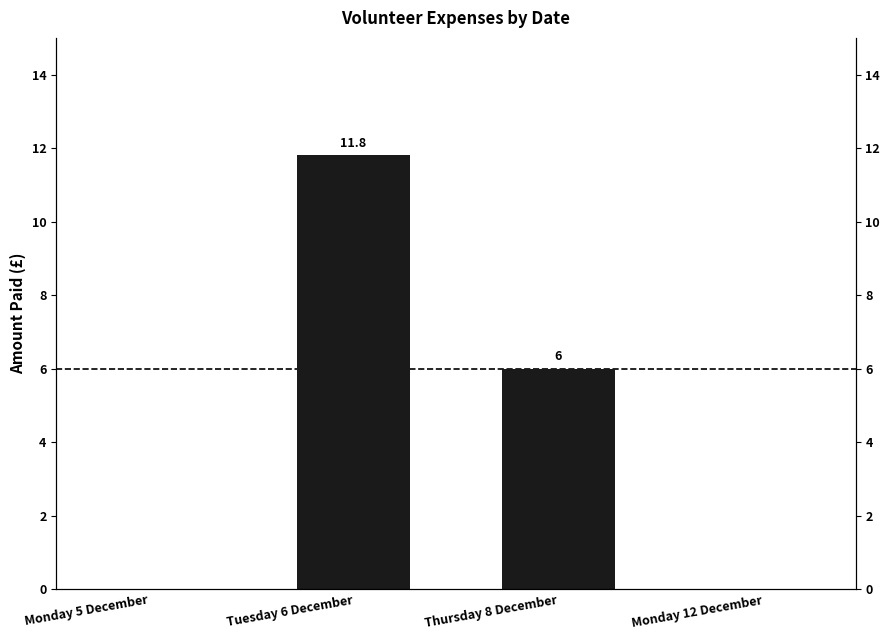

How many values are above zero?

2